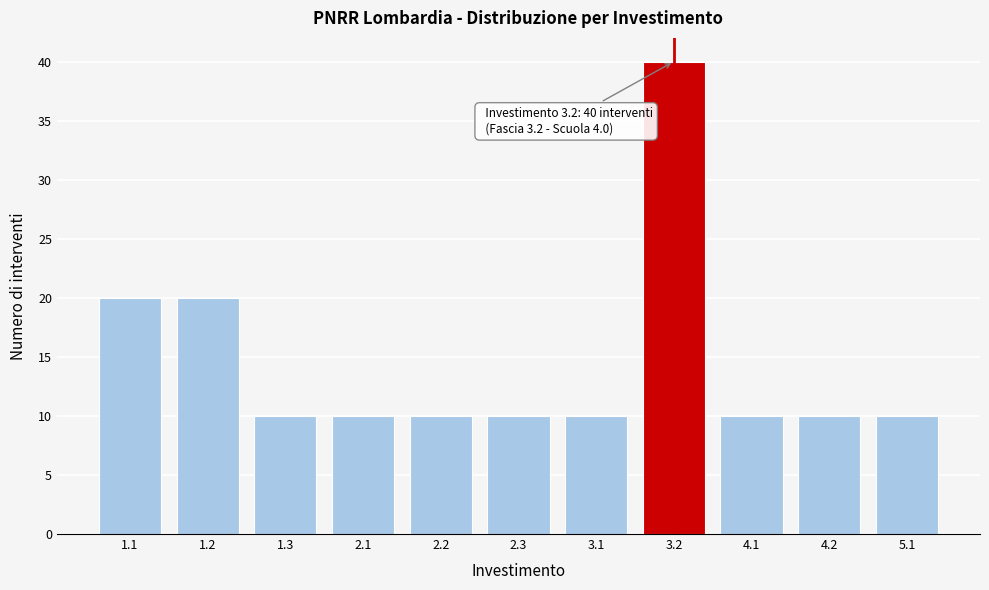

Reading left to right, list all the values displayed in this chart.

1.1=20	1.2=20	1.3=10	2.1=10	2.2=10	2.3=10	3.1=10	3.2=40	4.1=10	4.2=10	5.1=10